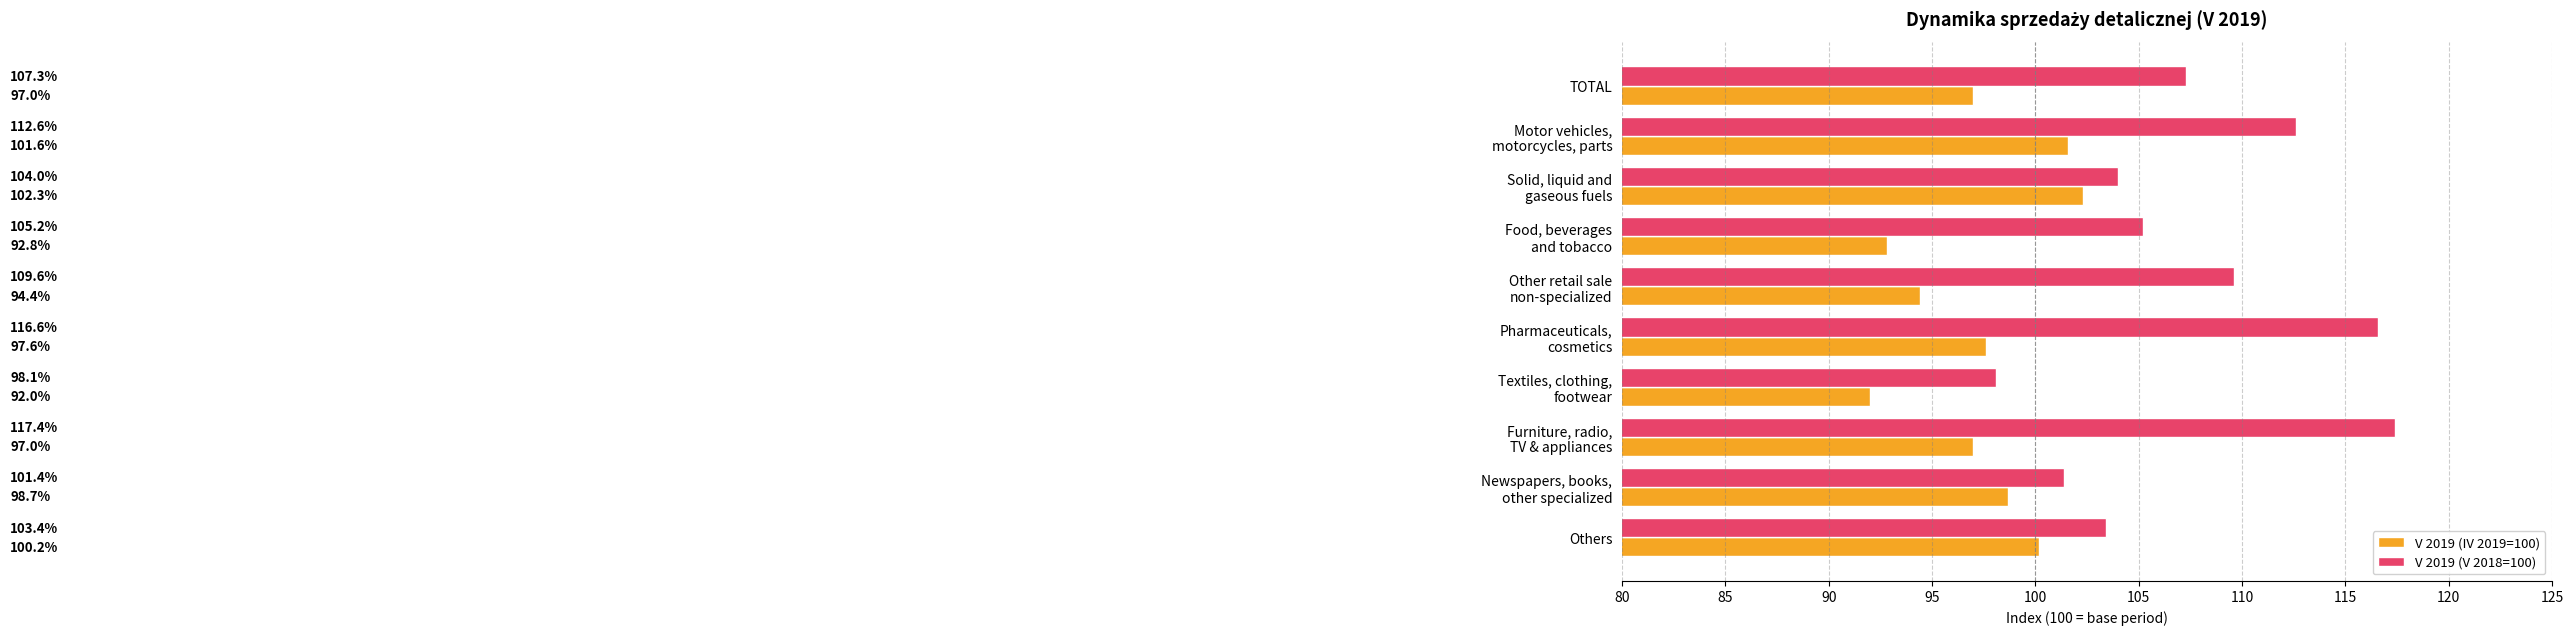

What is the difference between the maximum and minimum values in the V 2019 (IV 2019=100) series?

10.3